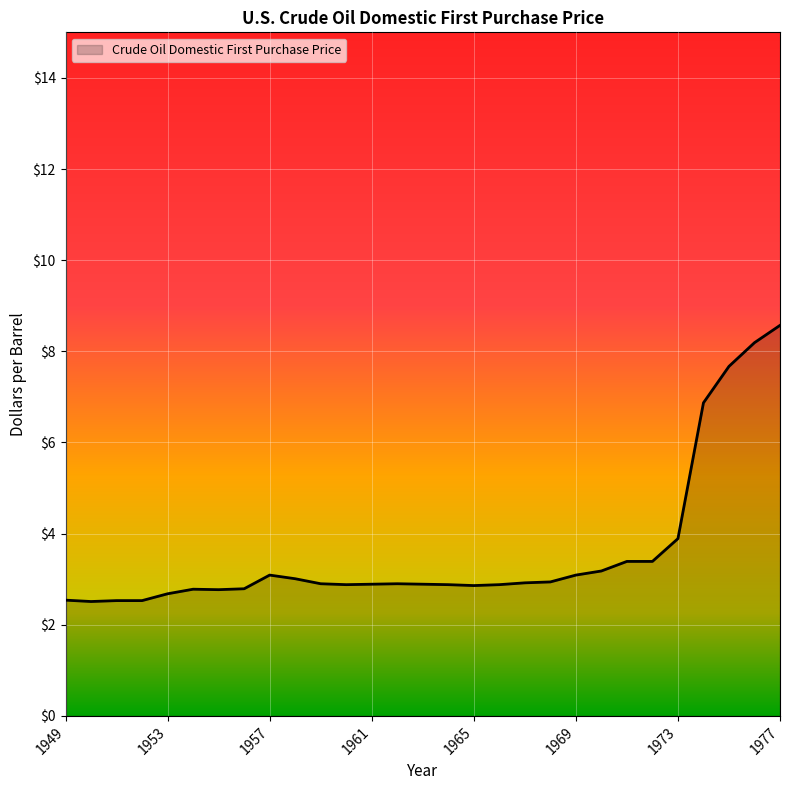

Reading right to left, list all the values displayed in this chart.

8.6	8.2	7.7	6.9	3.9	3.4	3.4	3.2	3.1	2.9	2.9	2.9	2.9	2.9	2.9	2.9	2.9	2.9	2.9	3.0	3.1	2.8	2.8	2.8	2.7	2.5	2.5	2.5	2.5